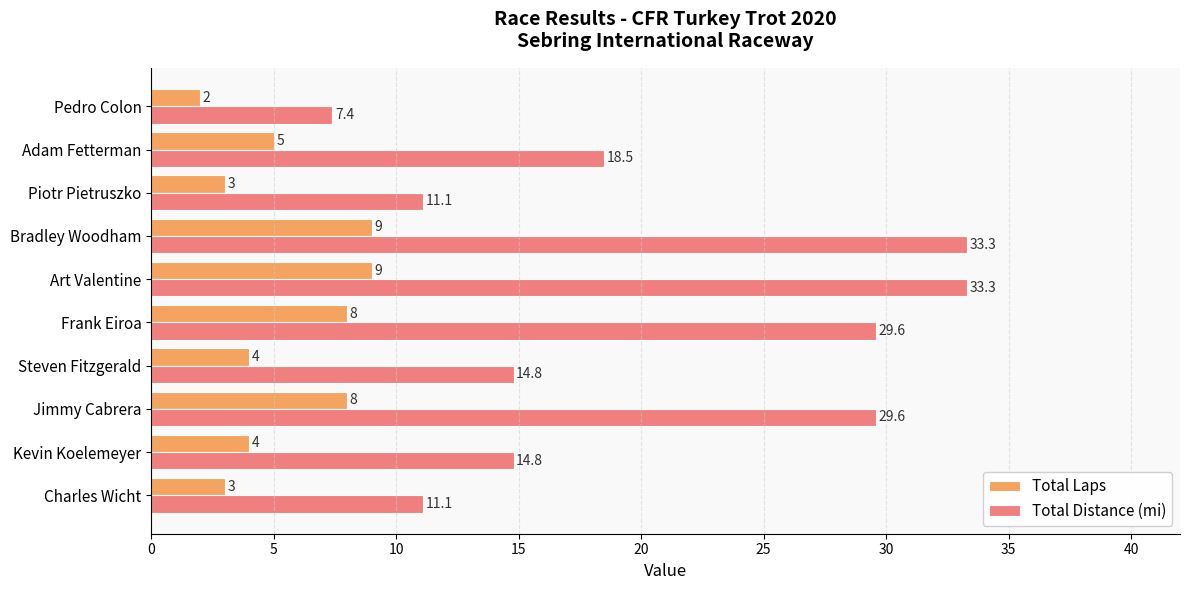

What is the difference between the second highest and second lowest values in the Total Distance (mi) series?

22.2